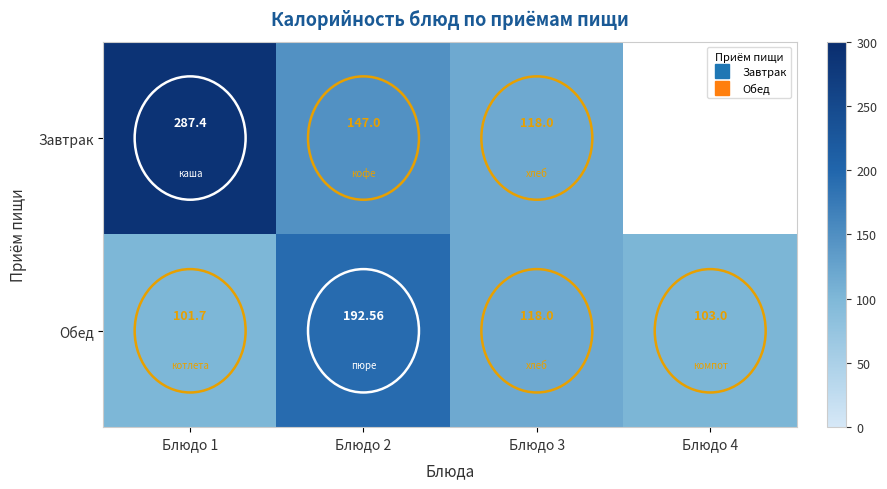

How many data points does each series have?

4